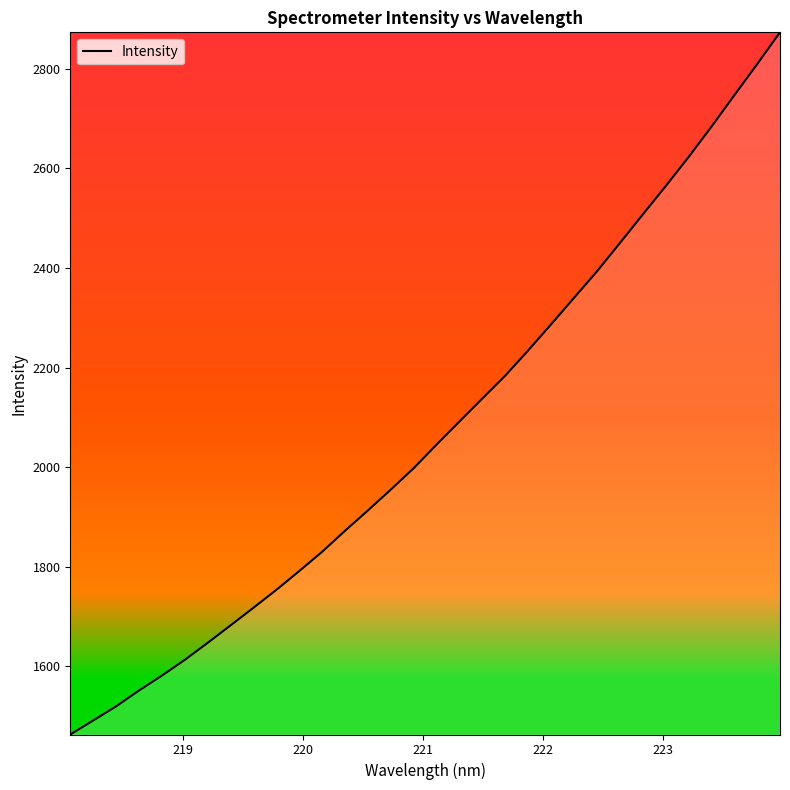

What is the maximum value shown in the chart?

2873.4